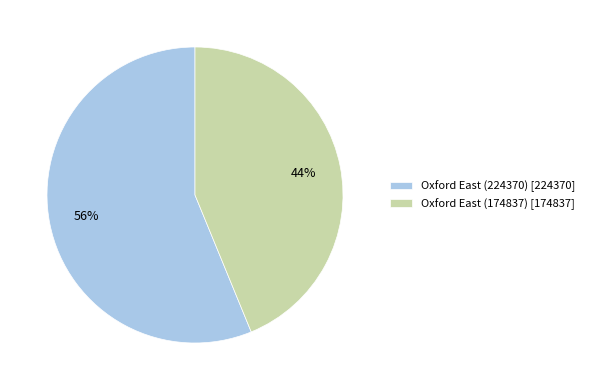

To the nearest percent, what is the combined percentage of Oxford East (224370) and Oxford East (174837)?

100%